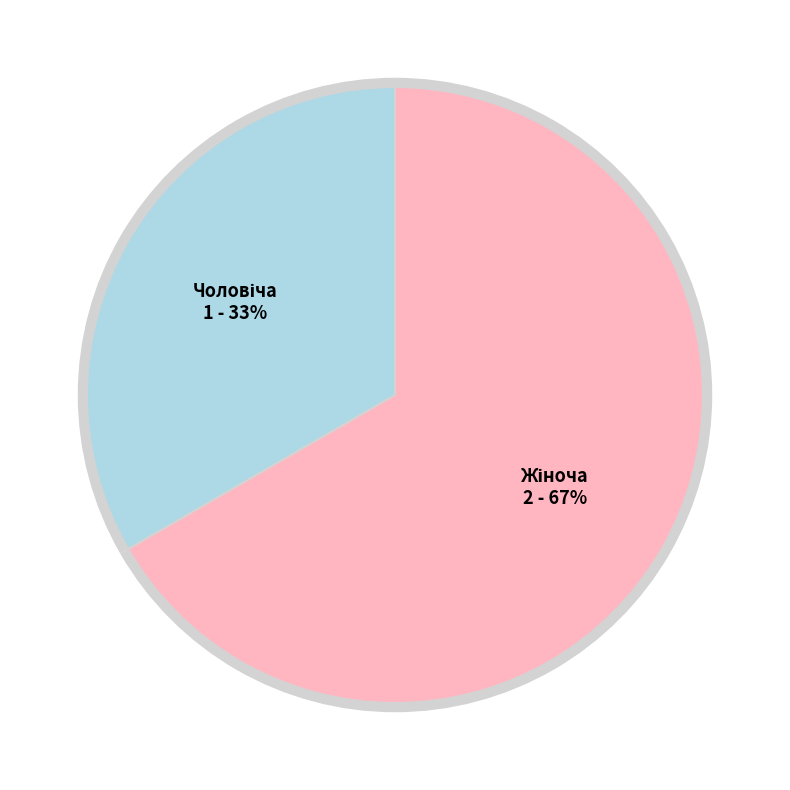

What is the change in value from Чоловіча to Жіноча?

+1